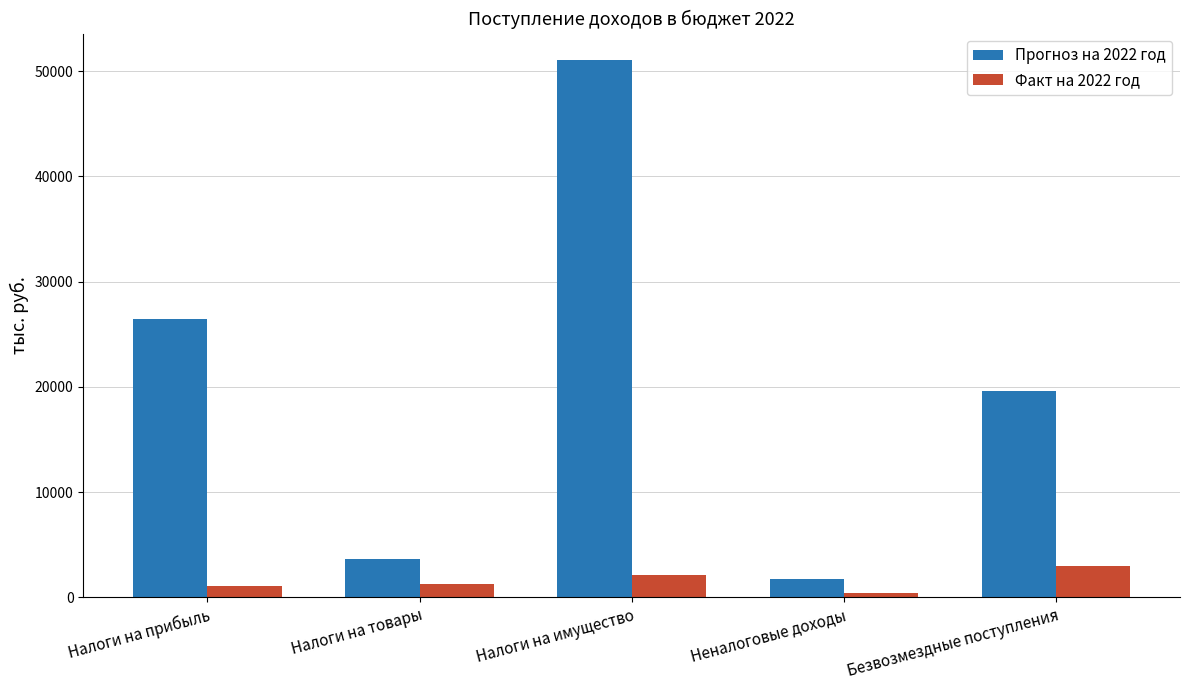

List the series in order of their overall mean, highest first.

Прогноз на 2022 год, Факт на 2022 год